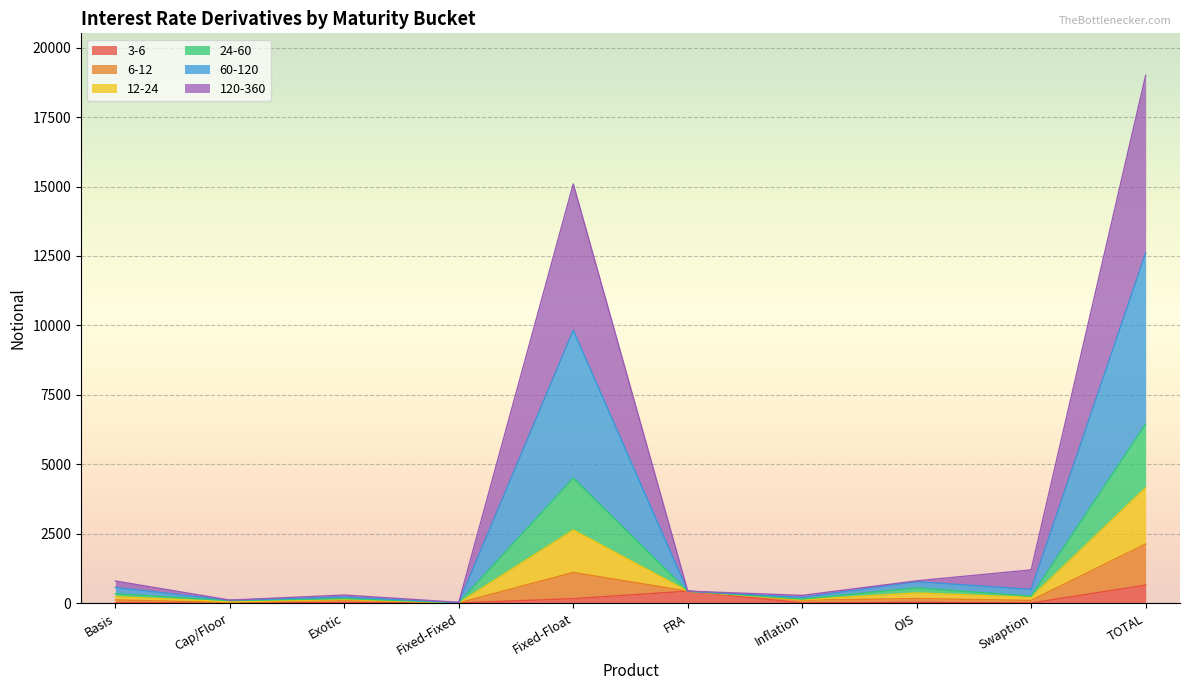

At which category is the sum across all series the highest?

TOTAL